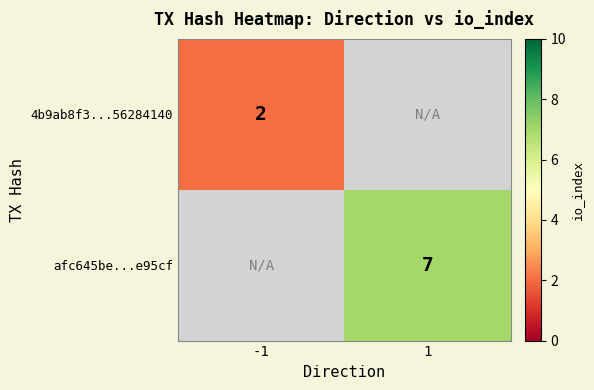

Is it true that 4b9ab8f3...56284140 equals 3.2 at -1?

False